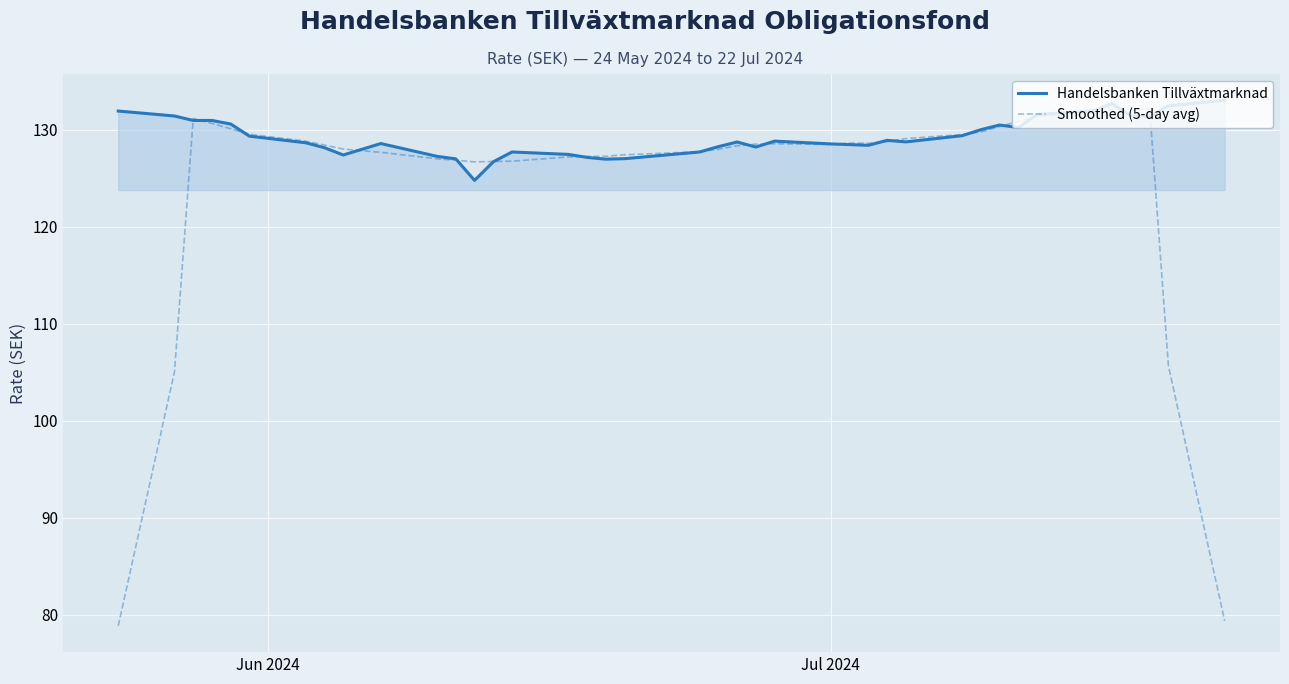

What is the smallest value displayed?

78.9